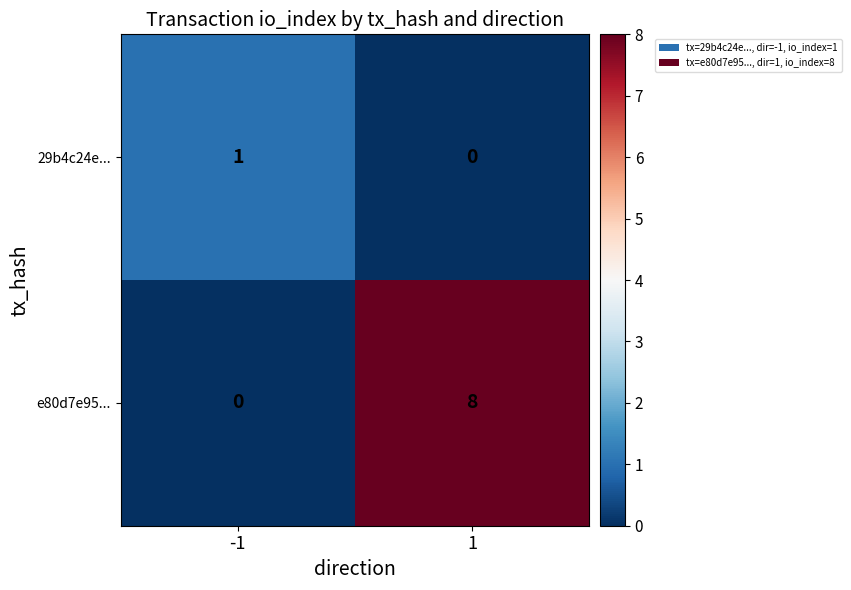

Between -1 and 1, which series saw the biggest shift?

e80d7e95...